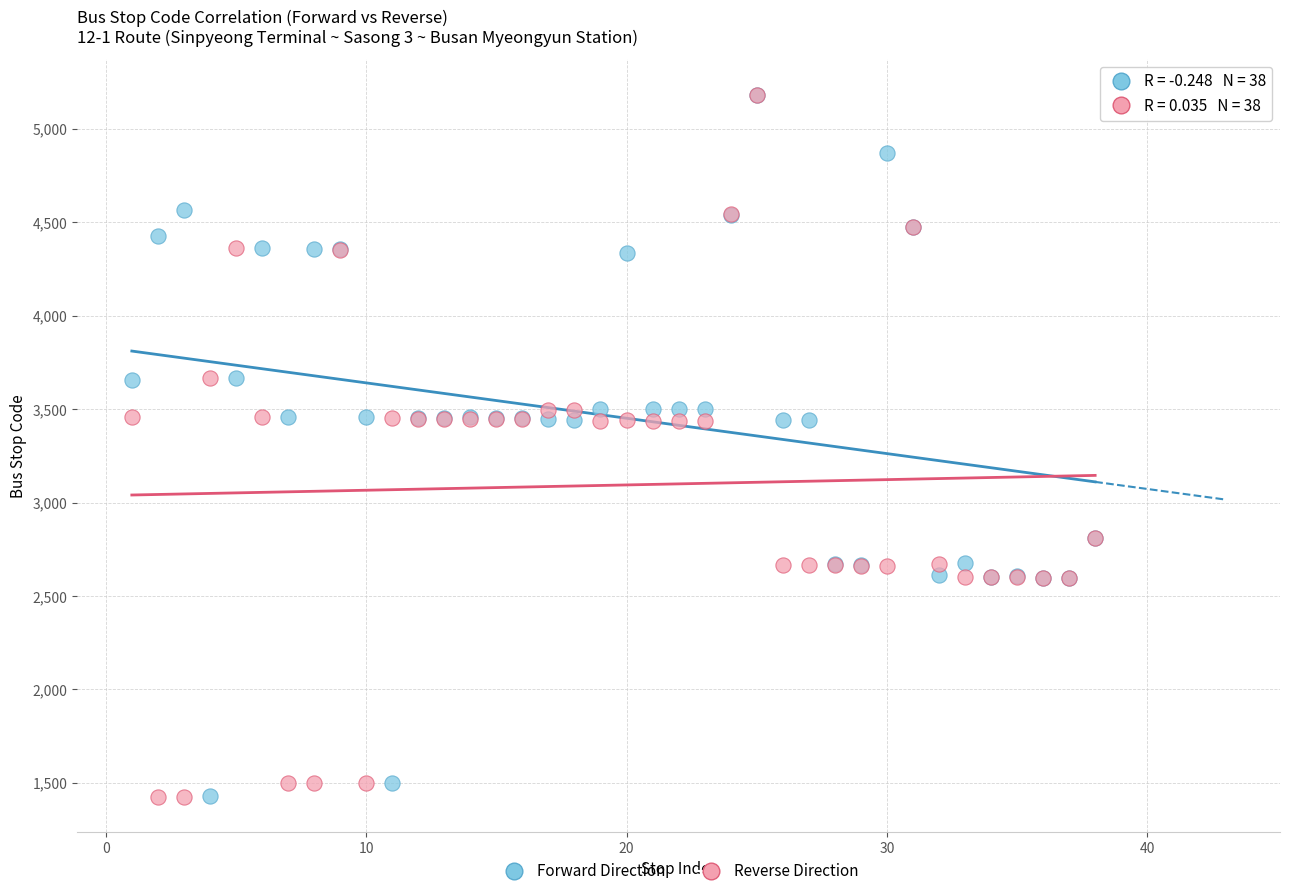

What are all the series names shown in the legend?

Forward Direction, Reverse Direction